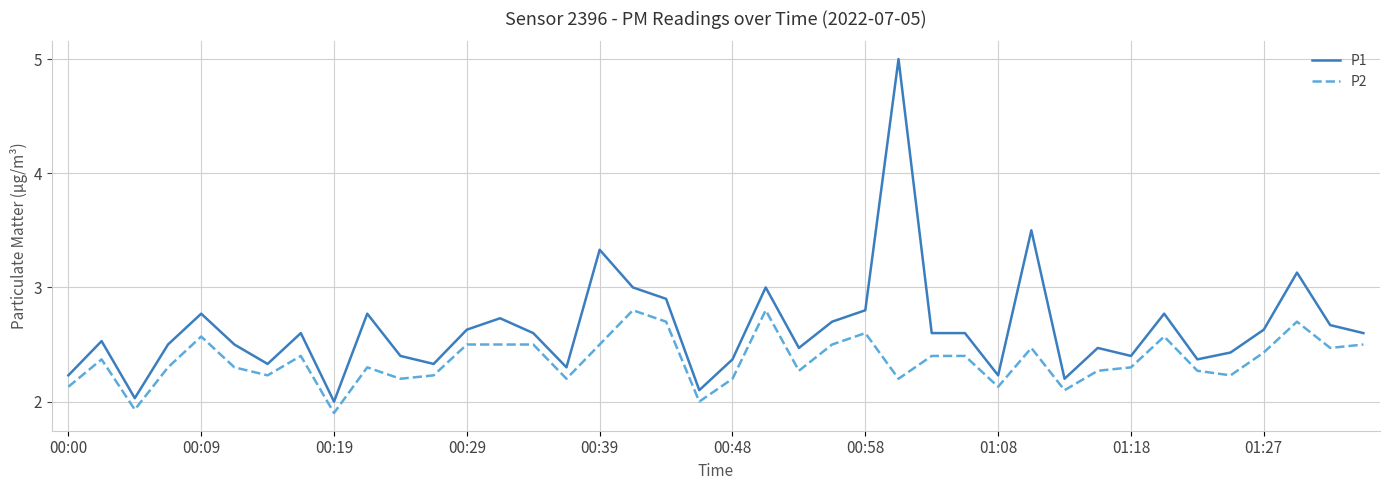

List the series in order of their peak value, lowest first.

P2, P1